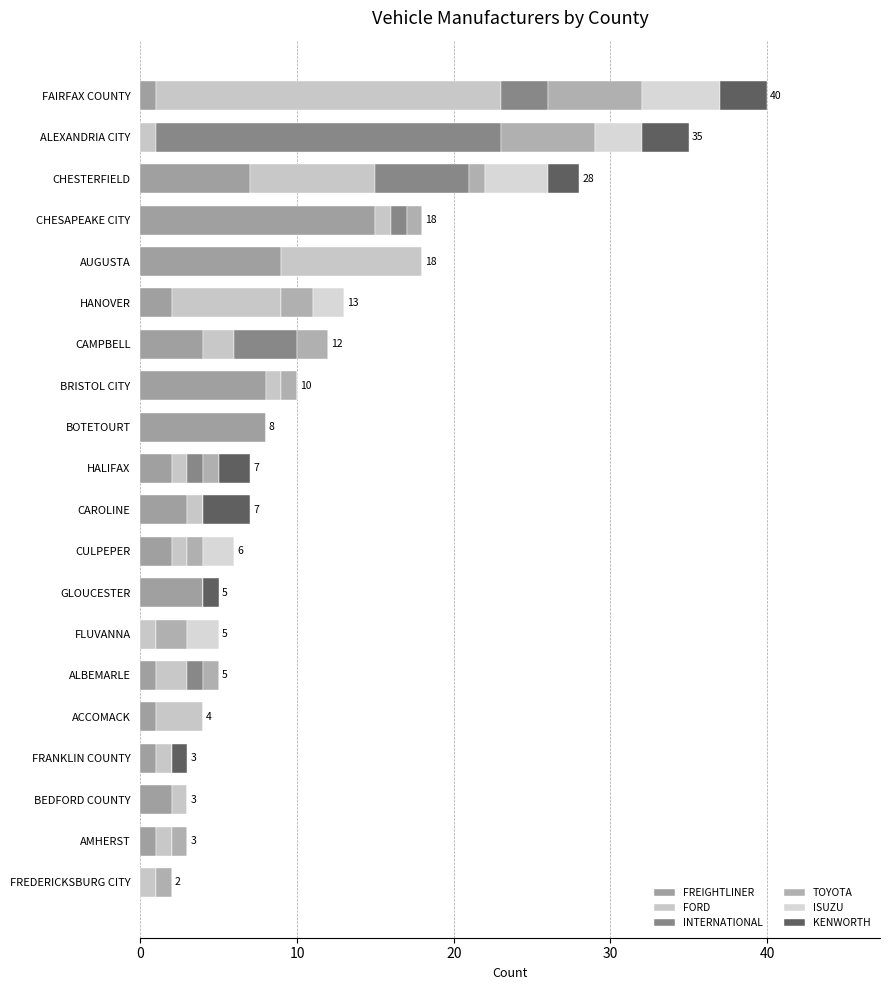

Which series has the widest spread of values?

FORD